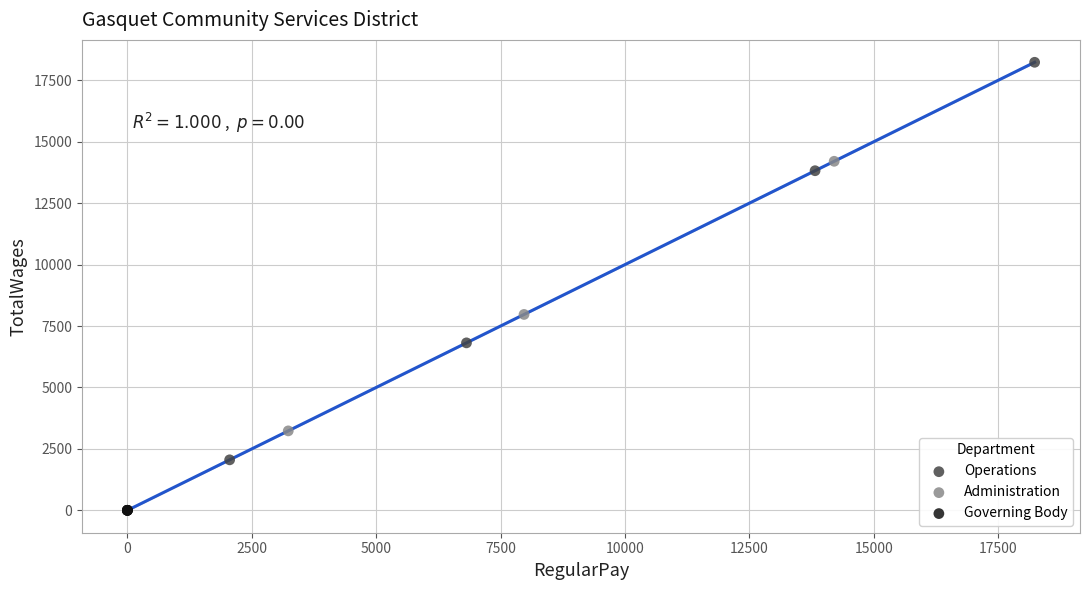

Which series contains the lowest Y value?

Governing Body